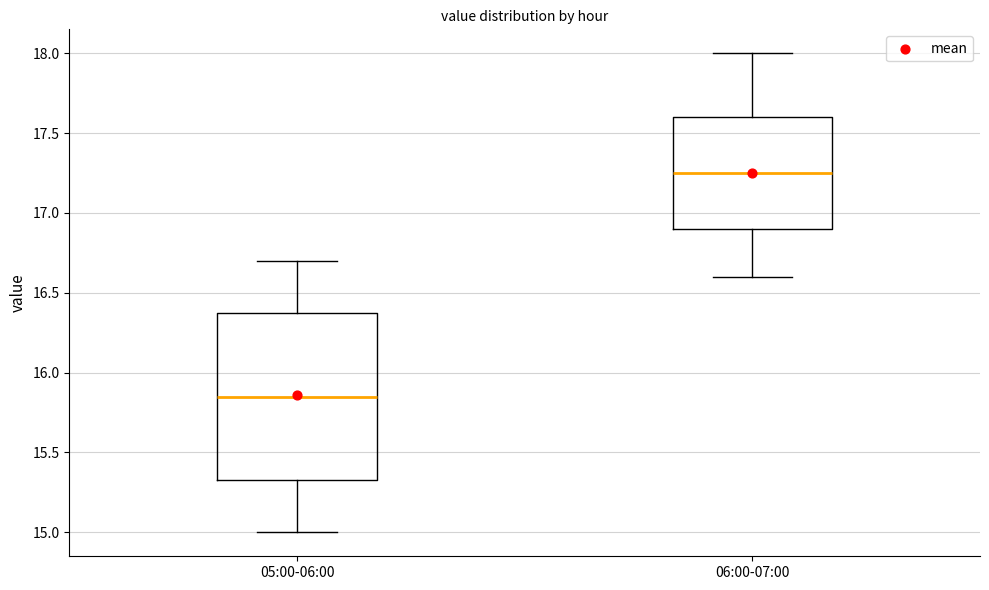

Which box has the lowest median line?

05:00-06:00